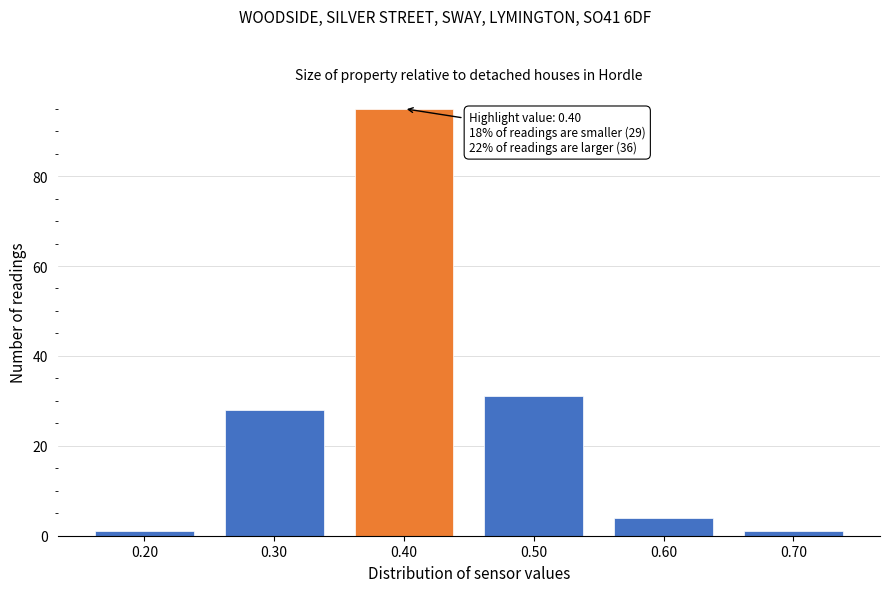

Which range on the x-axis has the tallest bar?

0.35 to 0.45